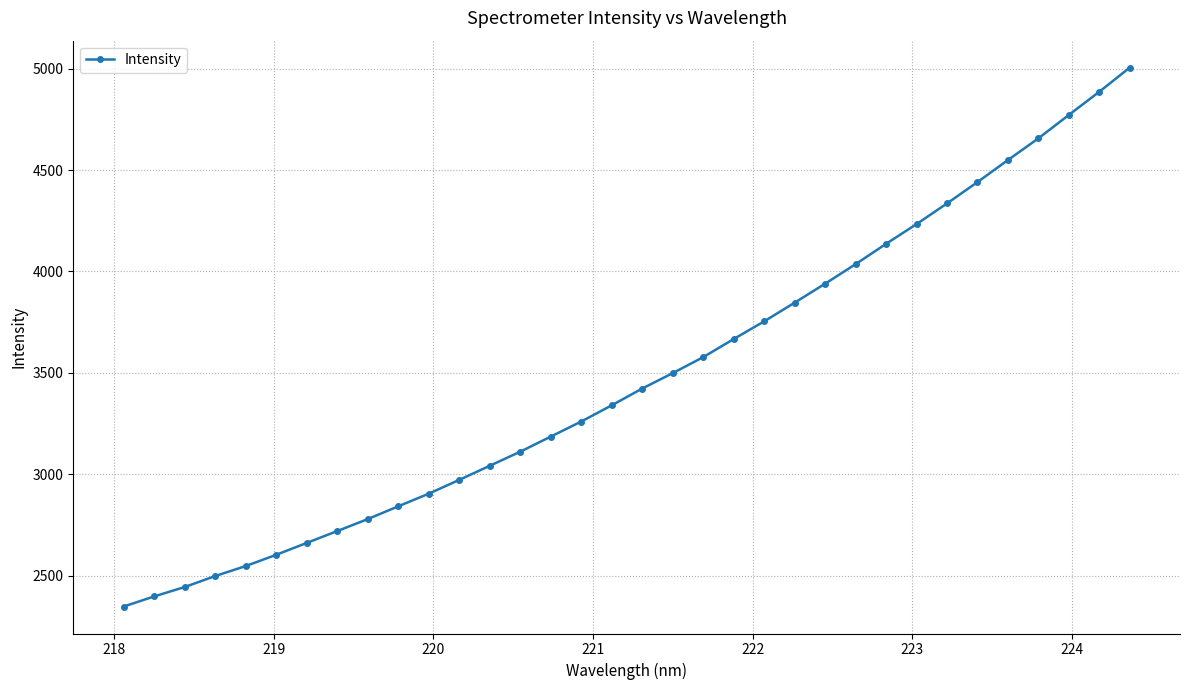

What is the greatest value displayed?

5004.8